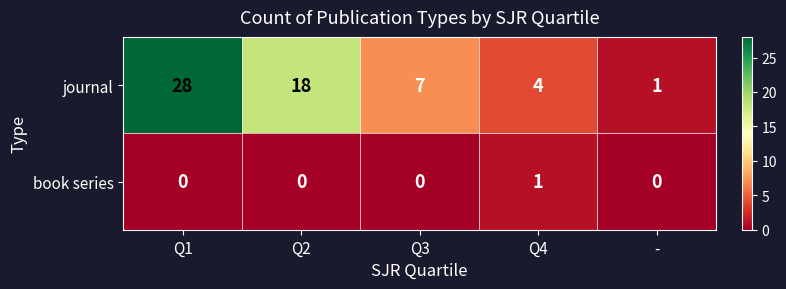

Reading right to left, transcribe all the data shown in this chart.

journal: -=1	Q4=4	Q3=7	Q2=18	Q1=28
book series: -=0	Q4=1	Q3=0	Q2=0	Q1=0